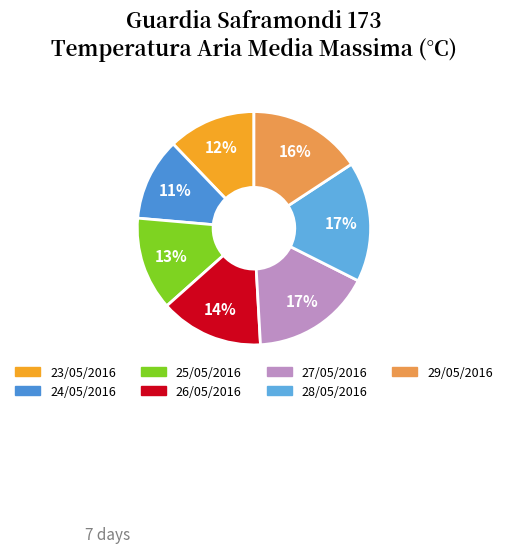

To the nearest percent, what percentage of the pie is 29/05/2016?

16%